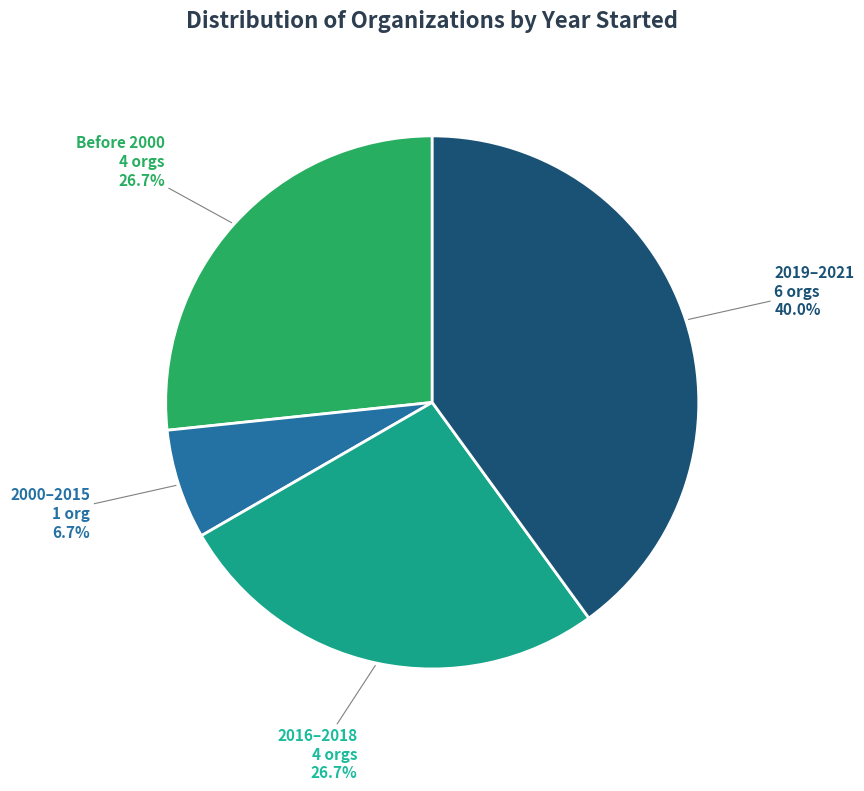

Does any single category account for the majority?

No